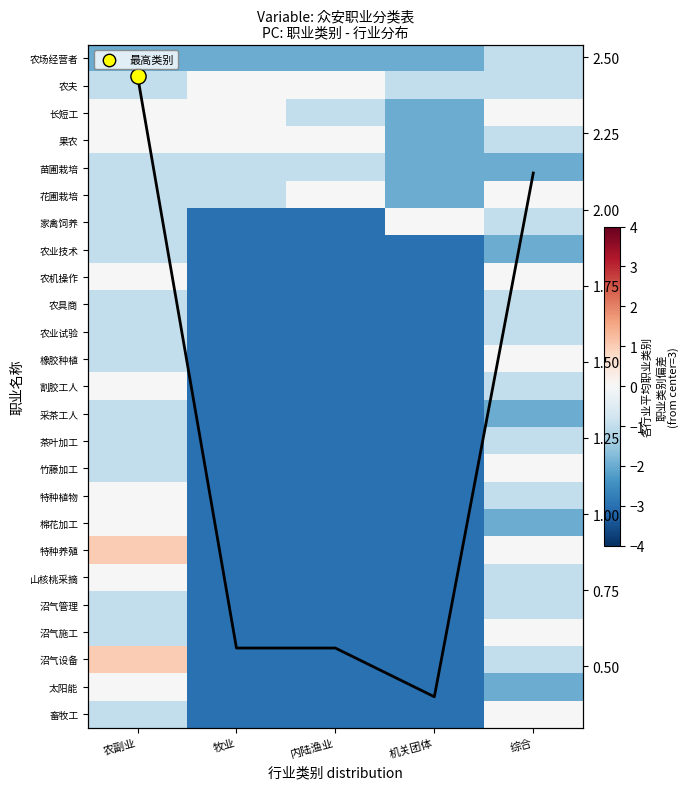

Which has a higher value, 内陆渔业 or 牧业?

内陆渔业